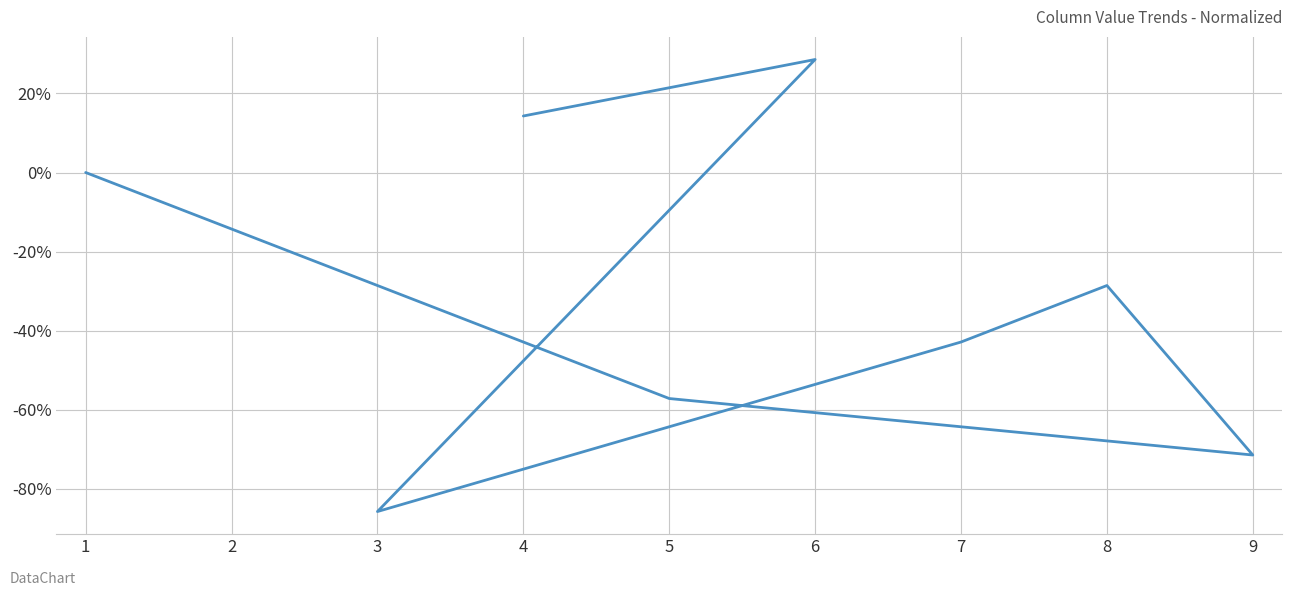

At which label does the data first exceed -28?

1